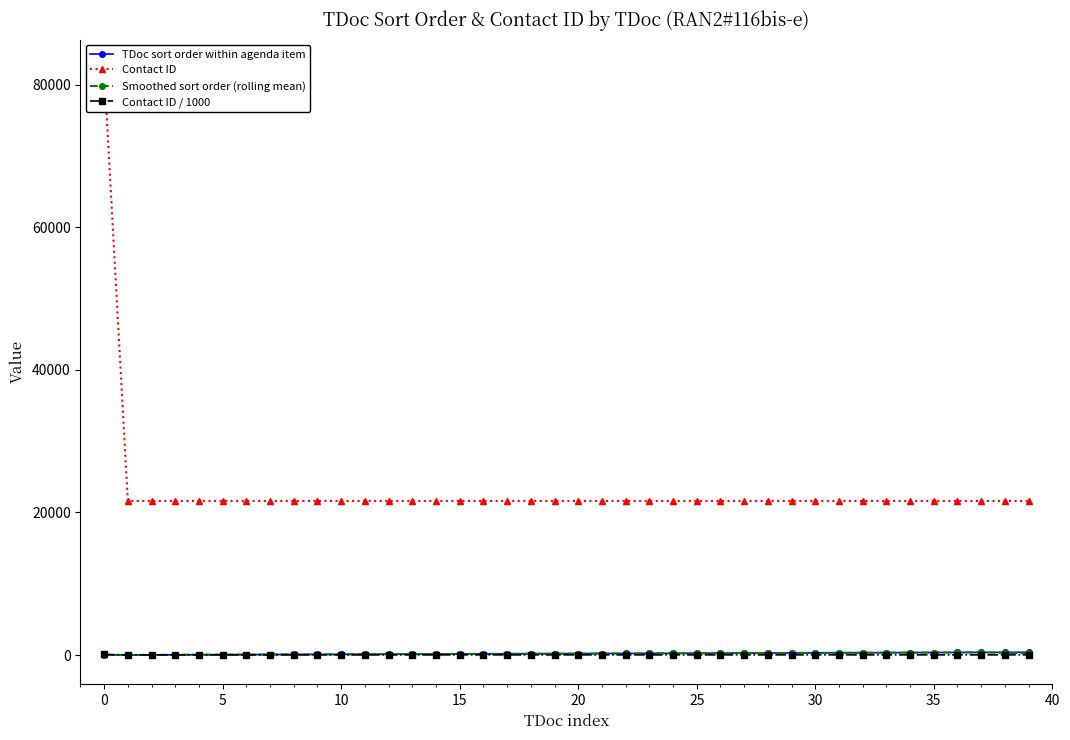

True or false: TDoc sort order within agenda item has a value of 8.1 at 10.

False